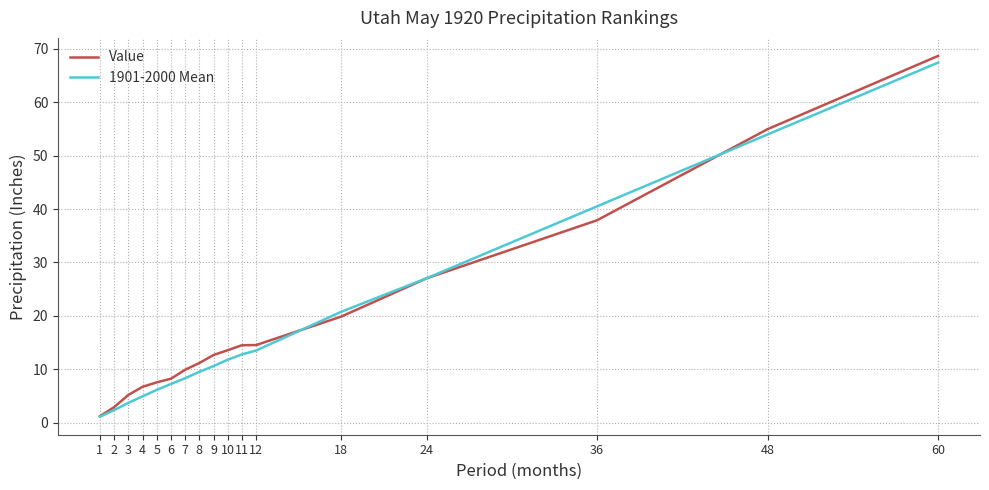

The Value series shows 12.7 at 9. True or false?

True